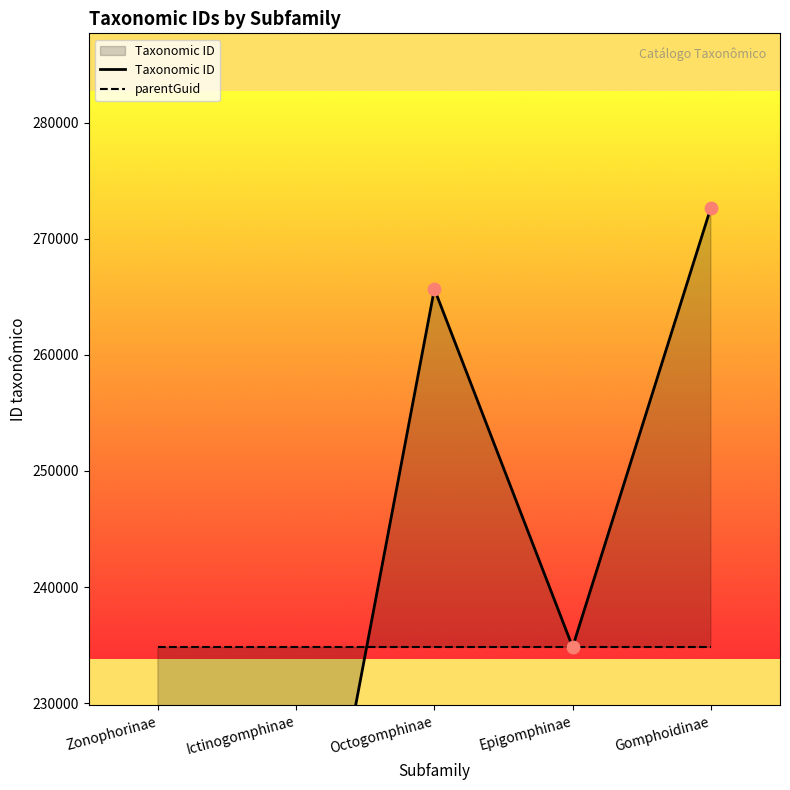

At which category is the sum across all series the highest?

Gomphoidinae